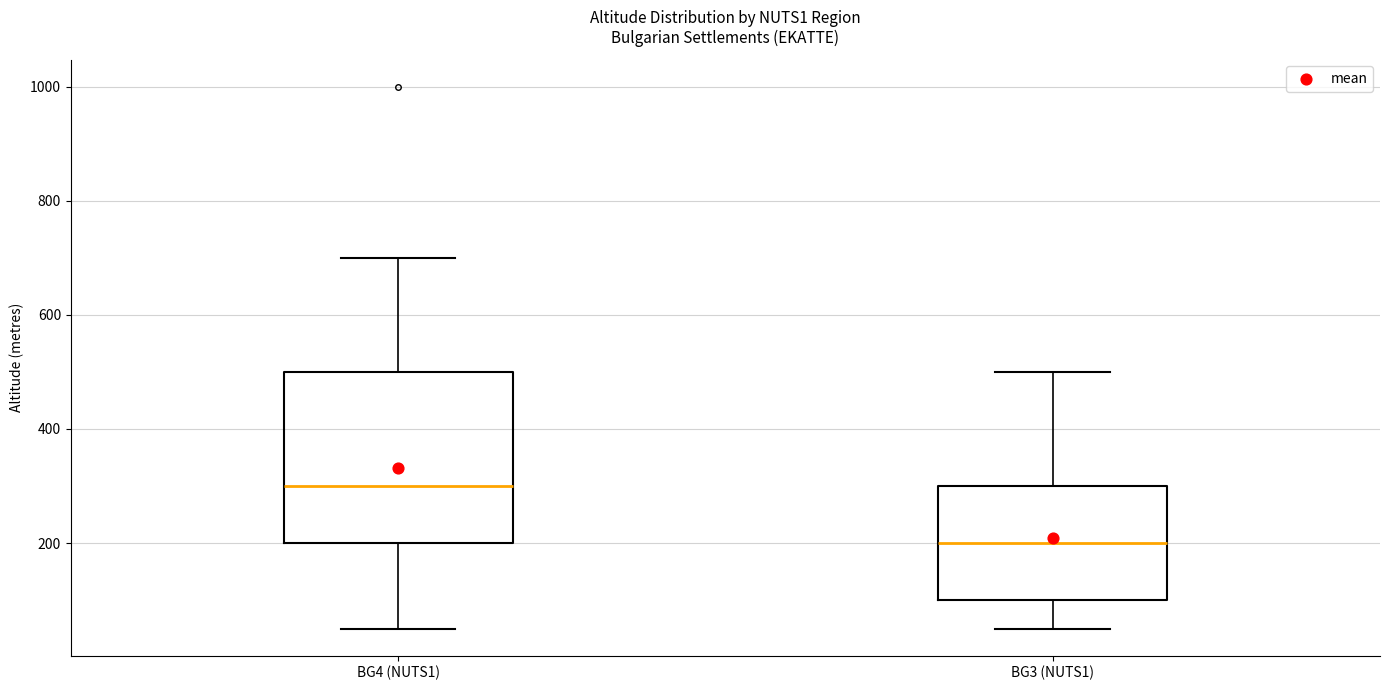

Which box's median line is the lowest?

BG3 (NUTS1)